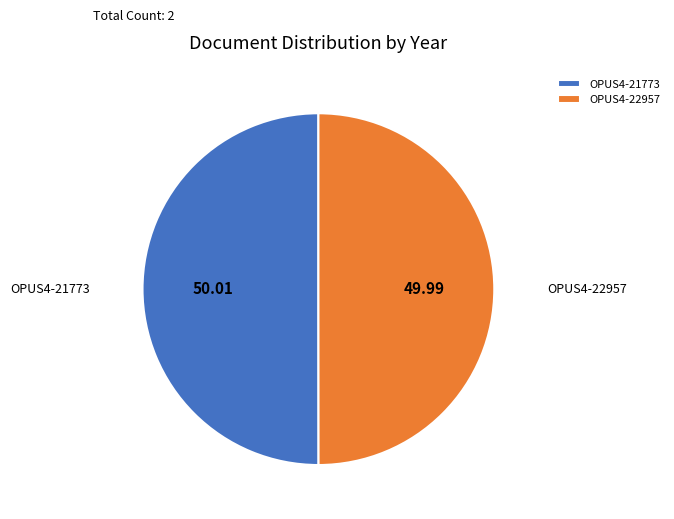

What is the ratio of the value at OPUS4-22957 to the value at OPUS4-21773?

1.0